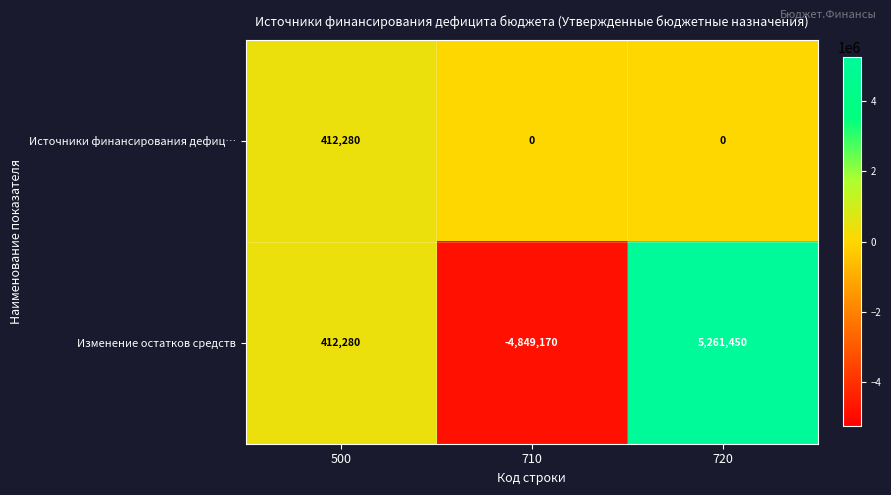

Is it true that Источники финансирования дефиц… equals -148442 at 710?

False